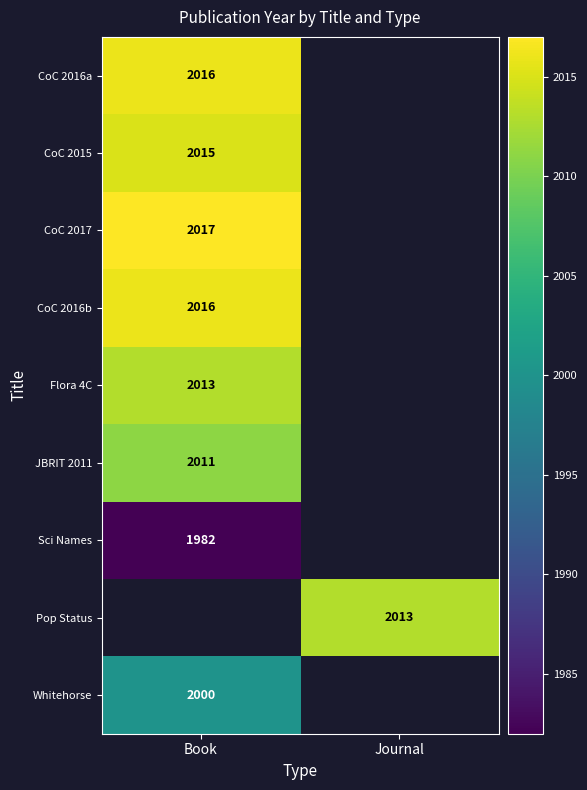

How many data points does each series have?

2